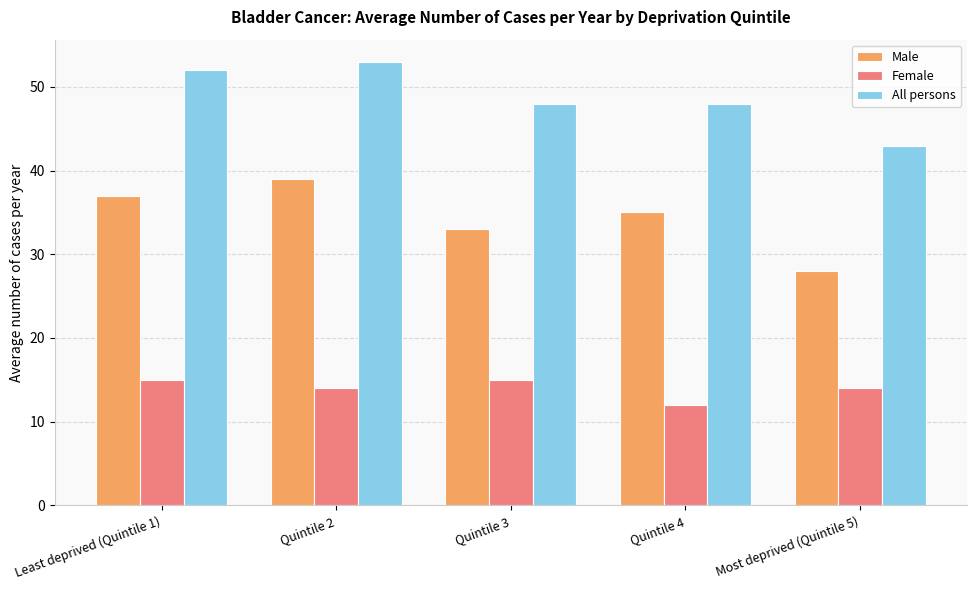

Between Quintile 2 and Quintile 4, which series saw the biggest shift?

All persons